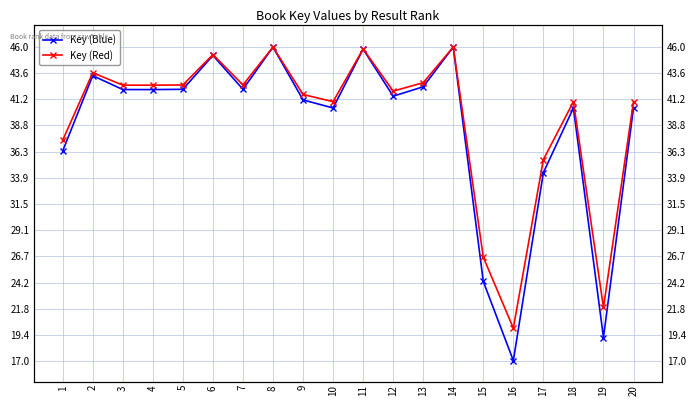

Which category has the lowest value in the Key (Red) series?

16